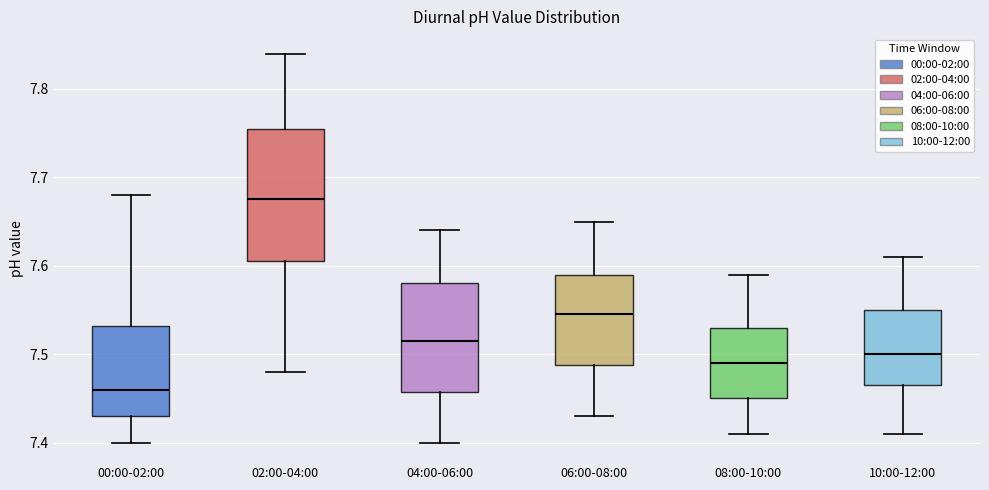

Where is the upper edge of the box for 02:00-04:00 on the y-axis? The values are not printed on the chart, so give them approximately, as read against the axis.

7.76